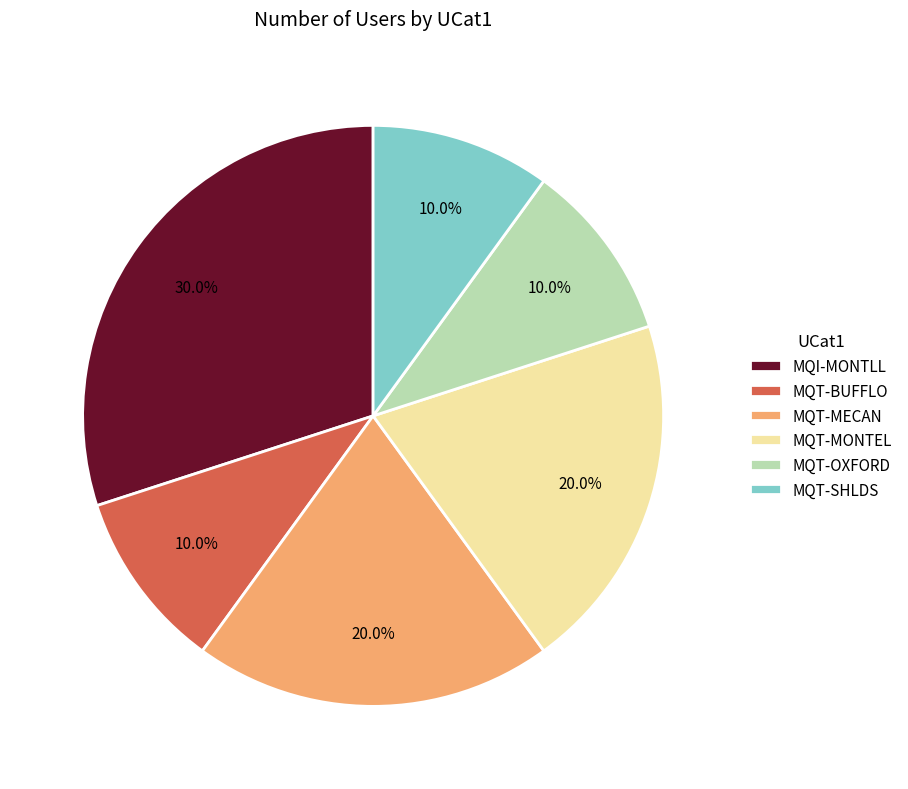

What is the largest slice in the pie chart?

MQI-MONTLL